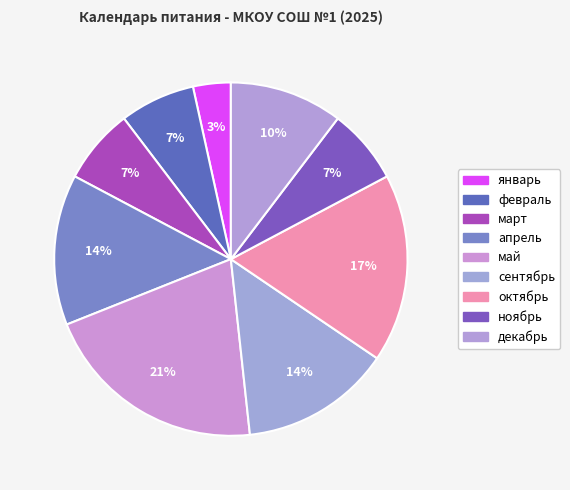

To the nearest percent, what is the difference between the март and декабрь slice percentages?

3%